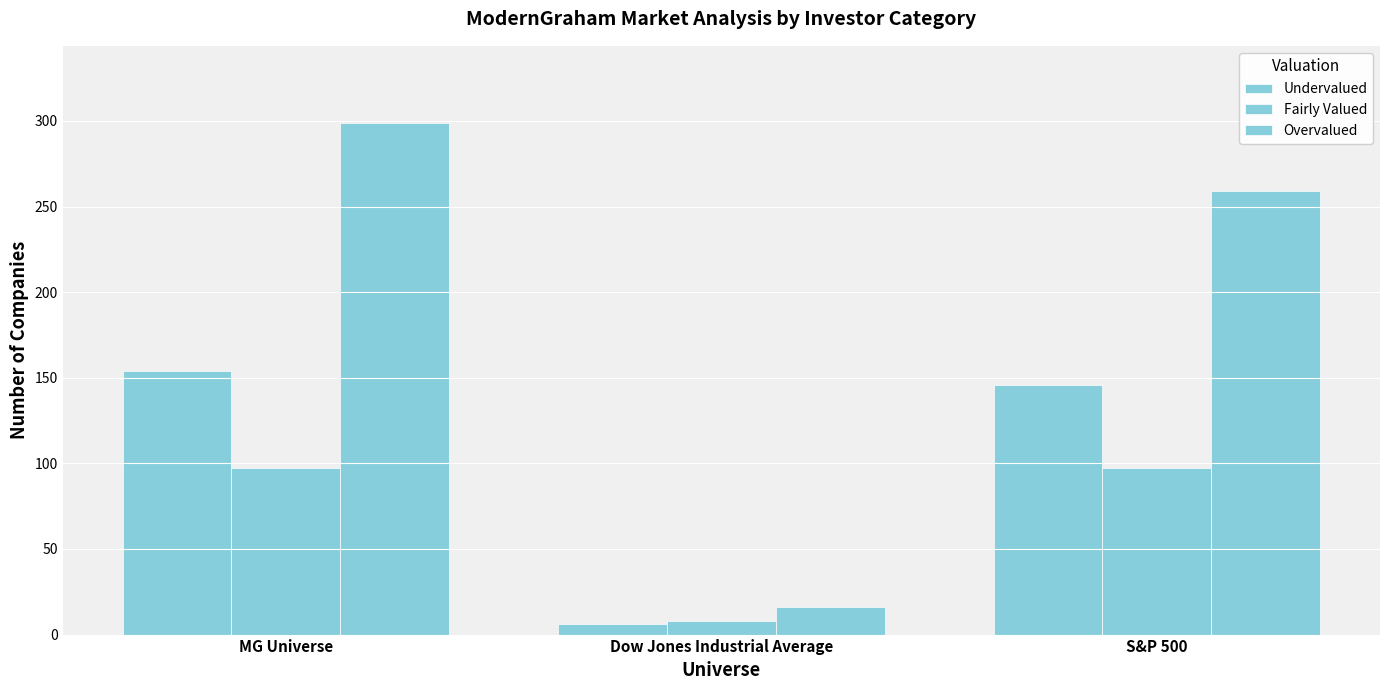

Which series has the largest total across all categories?

Overvalued